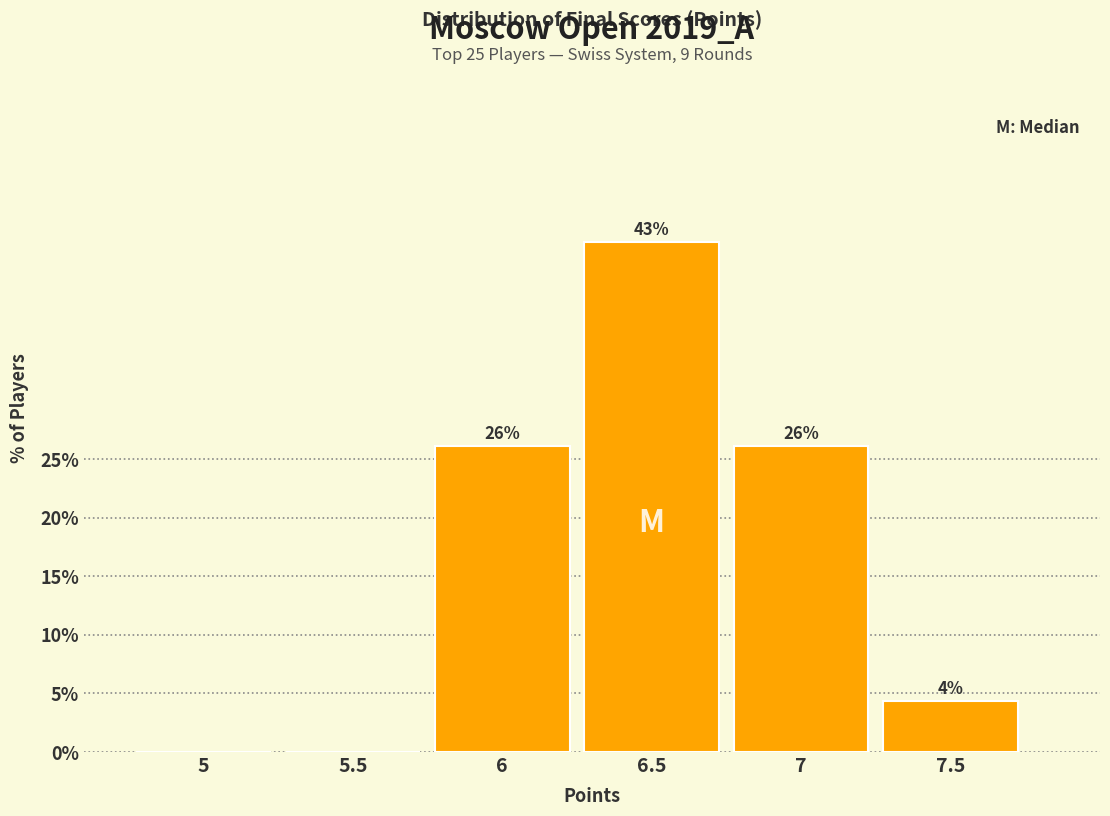

True or false: the data shows 17.6 at 6.5.

False